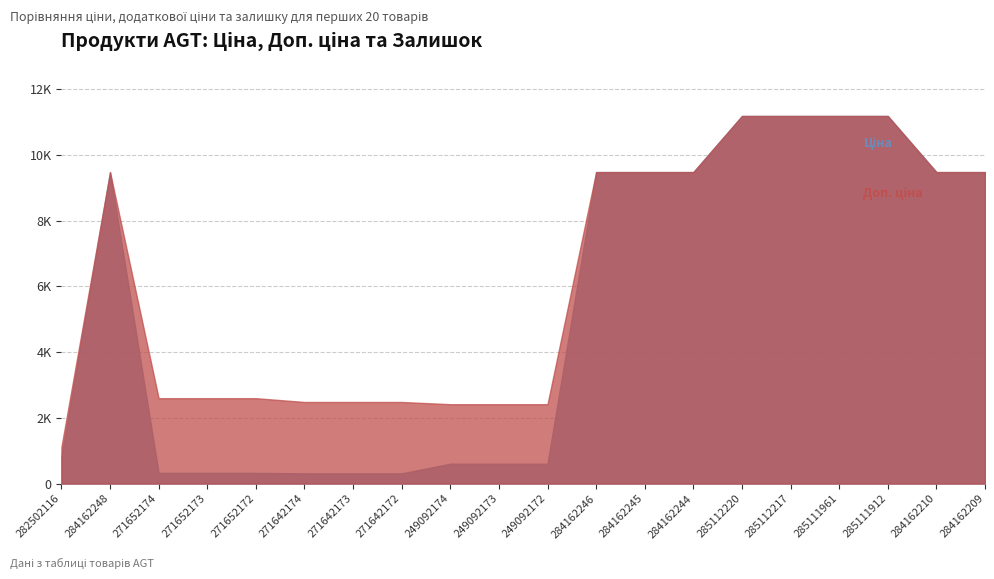

What is the maximum value for Залишок?

365.0